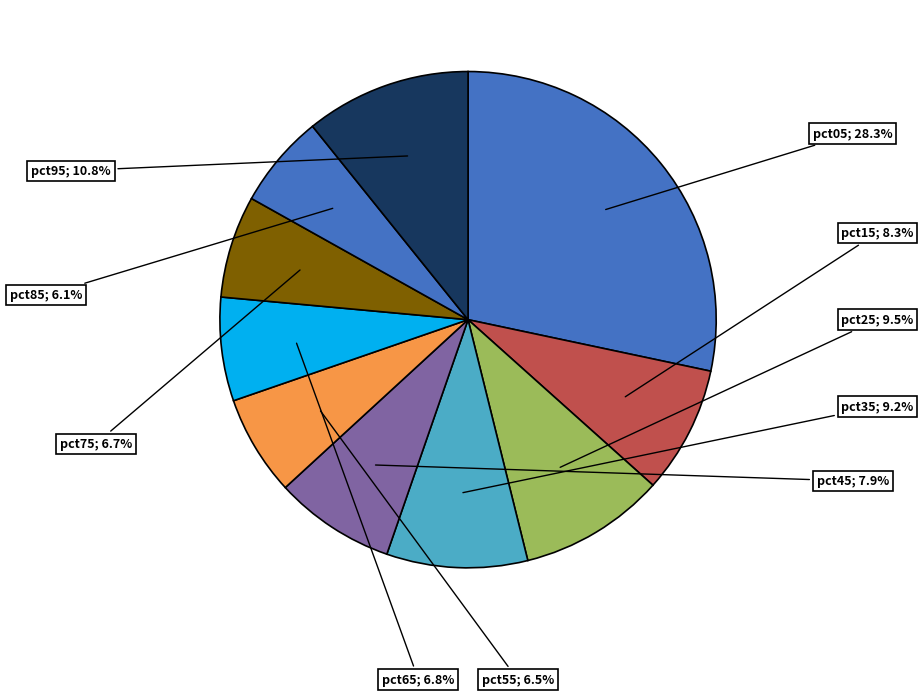

How many slices are in this pie chart?

10